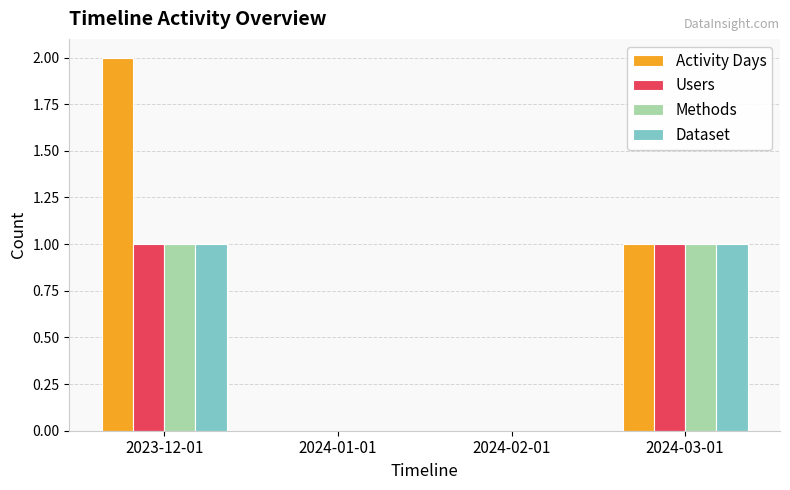

What are all the series names shown in the legend?

Activity Days, Users, Methods, Dataset